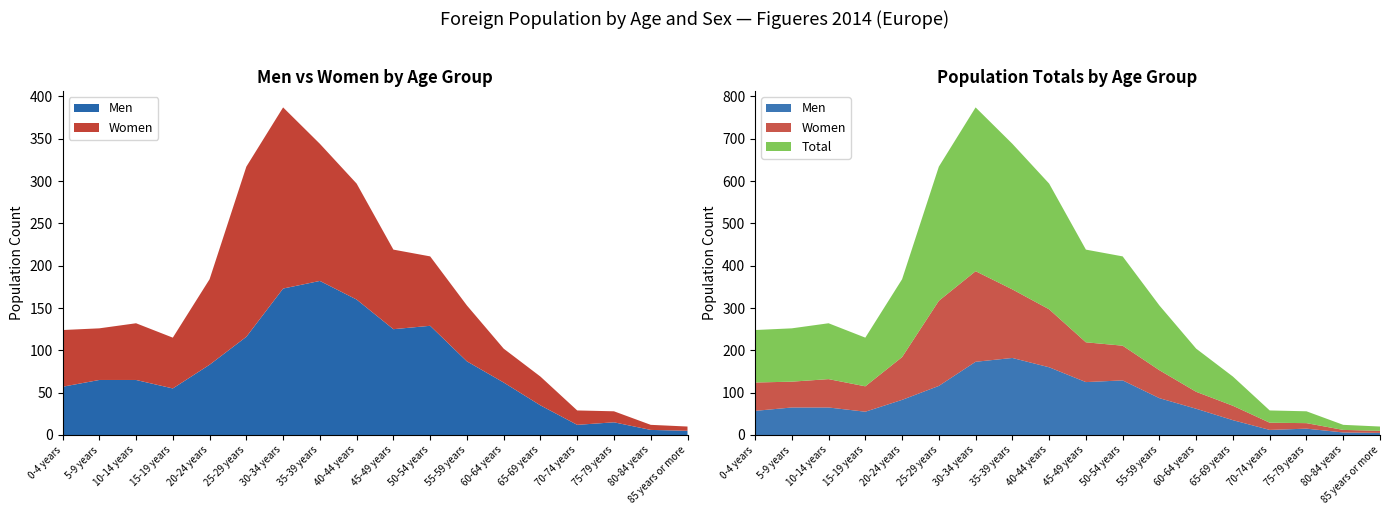

Reading right to left, list all the values displayed in this chart.

Men: 5	6	15	12	35	62	87	129	125	160	182	173	116	83	55	65	65	57
Women: 5	6	13	17	34	40	66	82	94	137	162	214	201	101	60	67	61	67
Total: 10	12	28	29	69	102	153	211	219	297	344	387	317	184	115	132	126	124